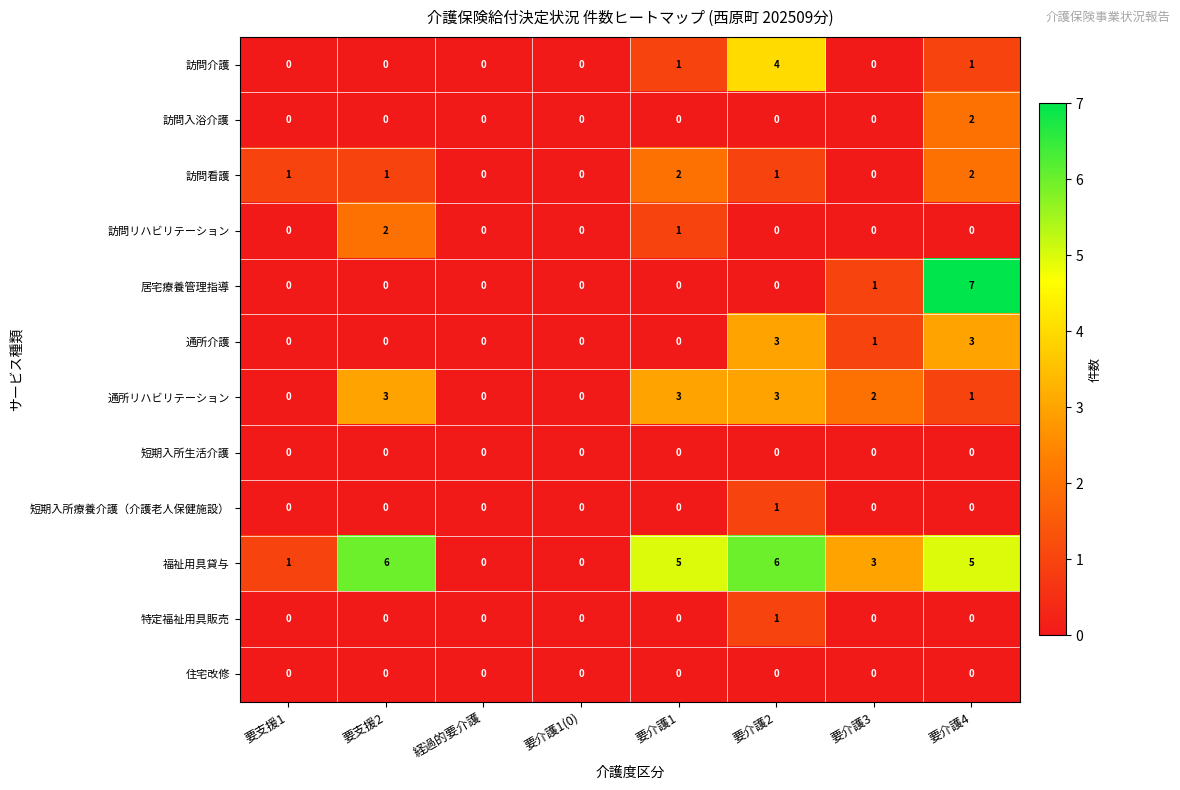

True or false: 通所リハビリテーション has a value of 2 at 要介護1.

False